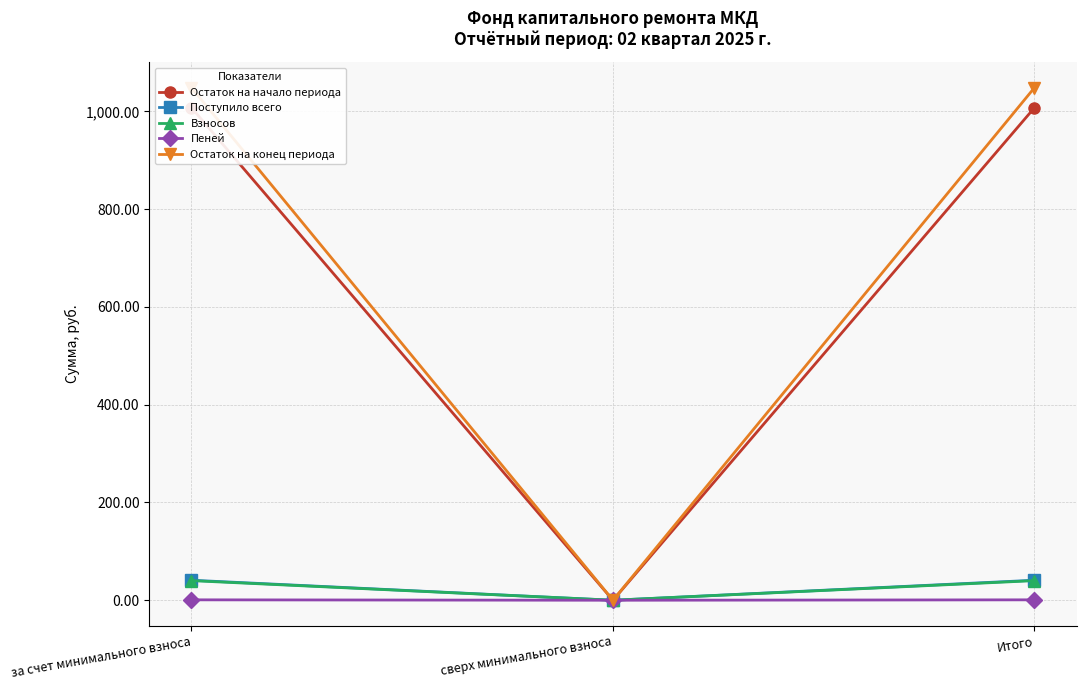

What is the average value of the Пеней series?

0.6